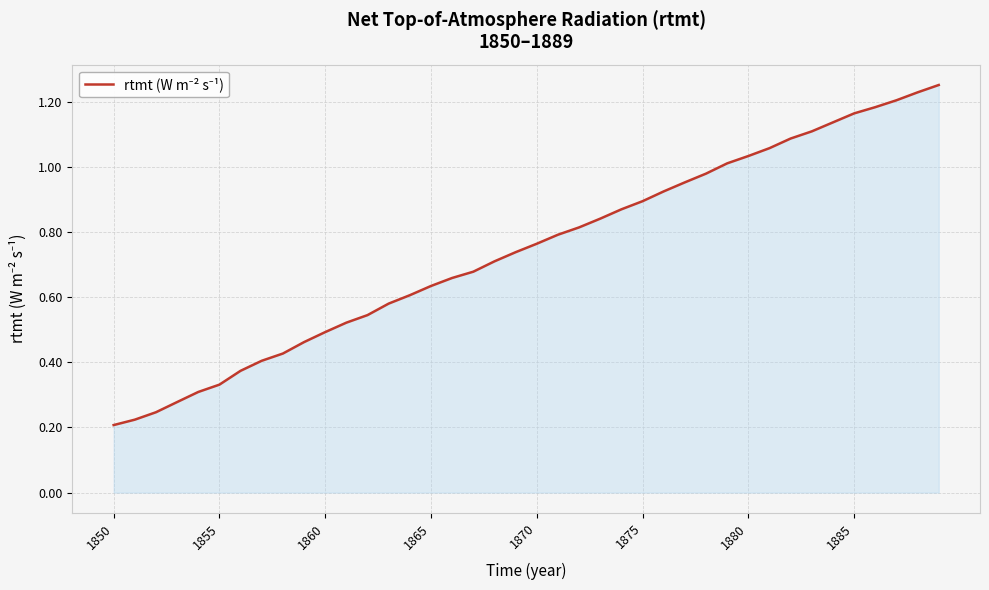

How many lines are shown in the chart?

1